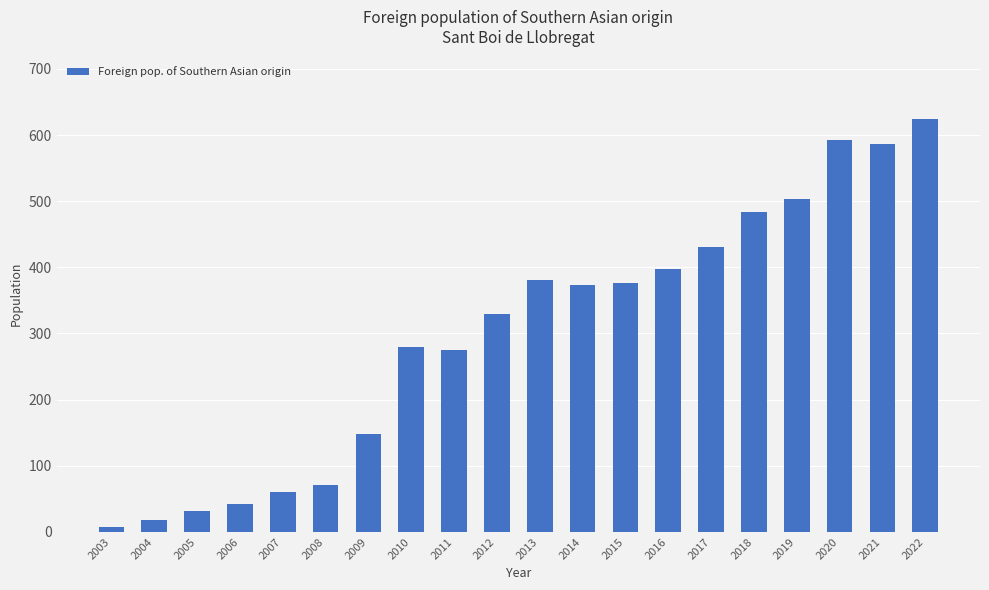

Are the bars grouped side by side (vs. stacked)?

No